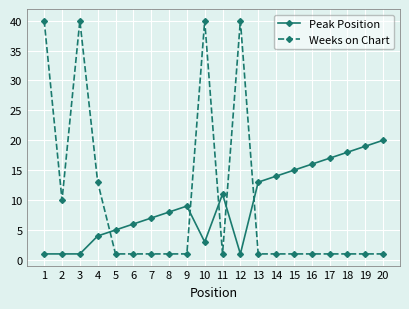

What is the difference between the maximum and minimum values in the Weeks on Chart series?

39